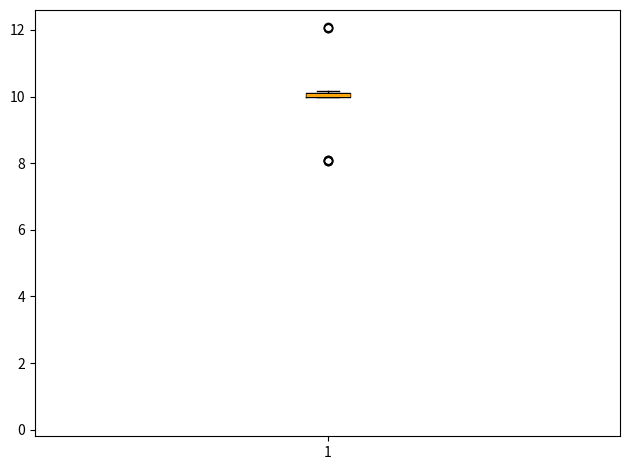

Where is the lower edge of the box at x = 1 on the y-axis? The values are not printed on the chart, so give them approximately, as read against the axis.

10.0